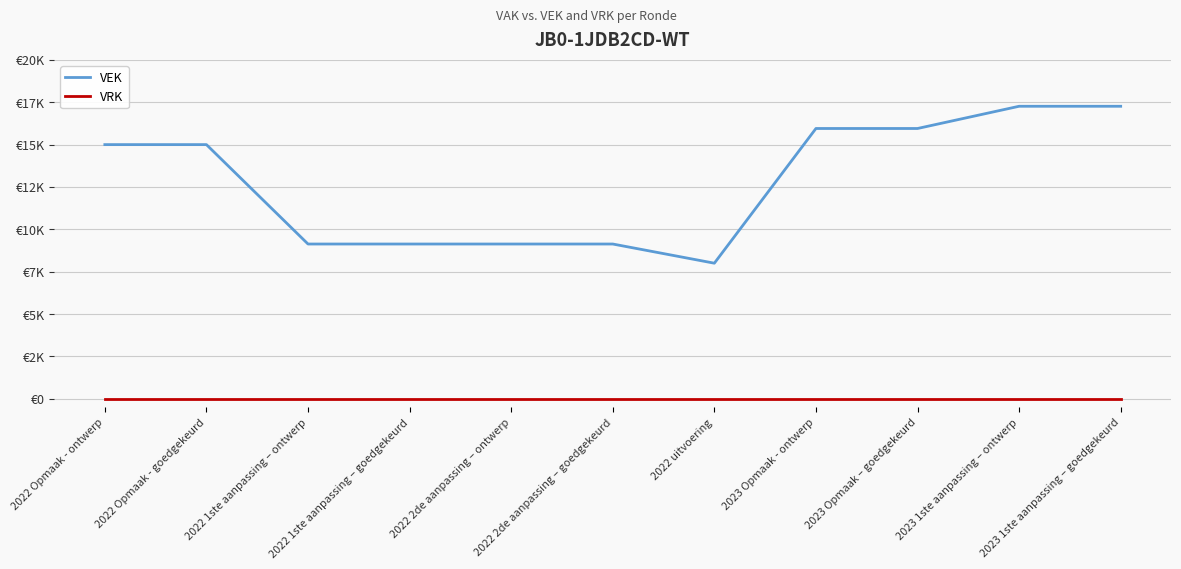

What are all the series names shown in the legend?

VEK, VRK